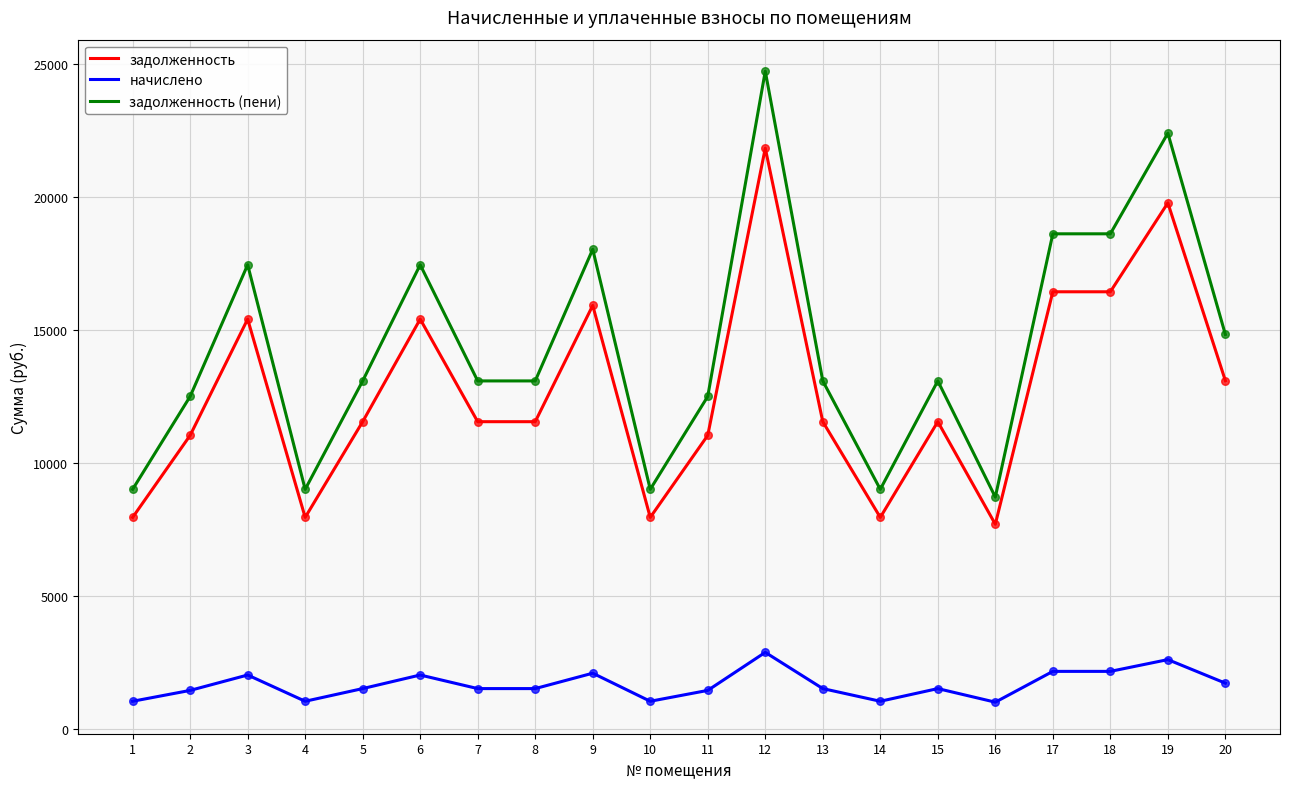

Which series has the largest total across all categories?

задолженность (пени)